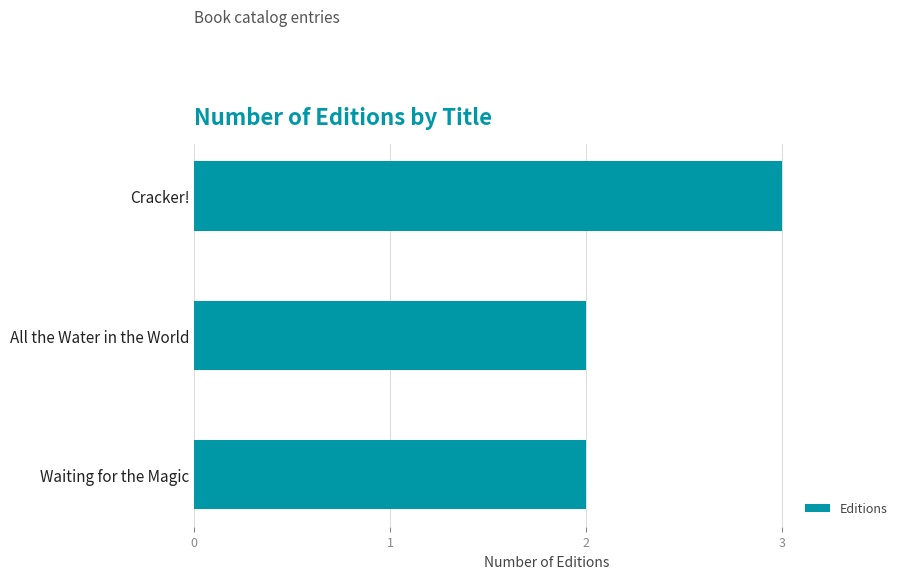

What is the difference between the maximum and second lowest values?

1